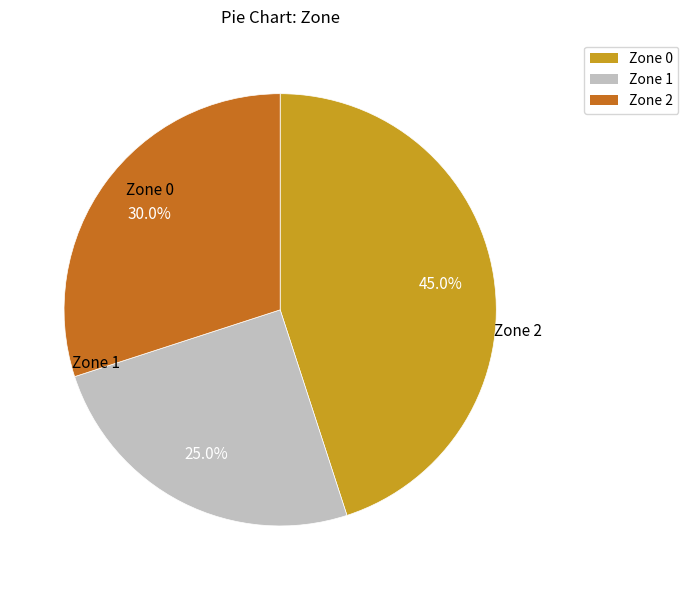

Approximately how many times larger is the value at Zone 1 compared to Zone 0?

0.6